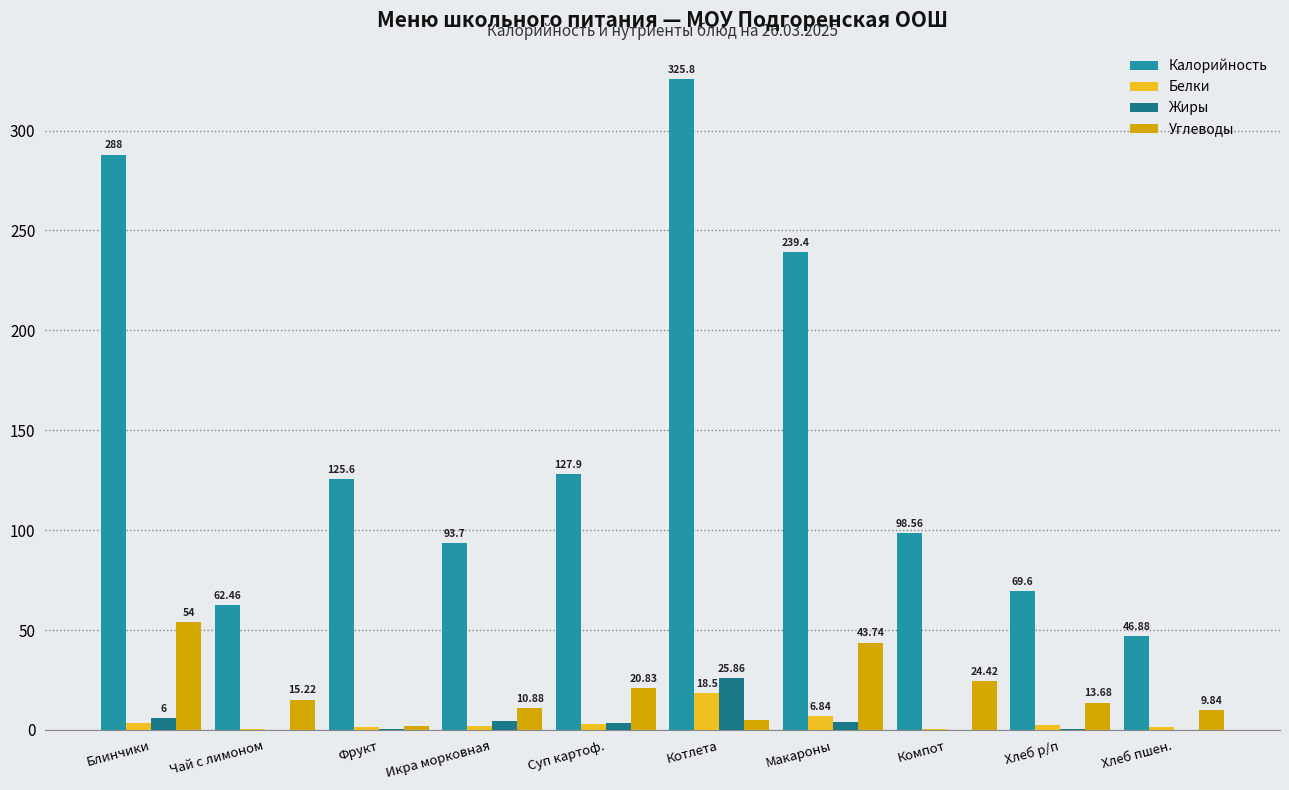

Which series has the largest range (max minus min)?

Калорийность